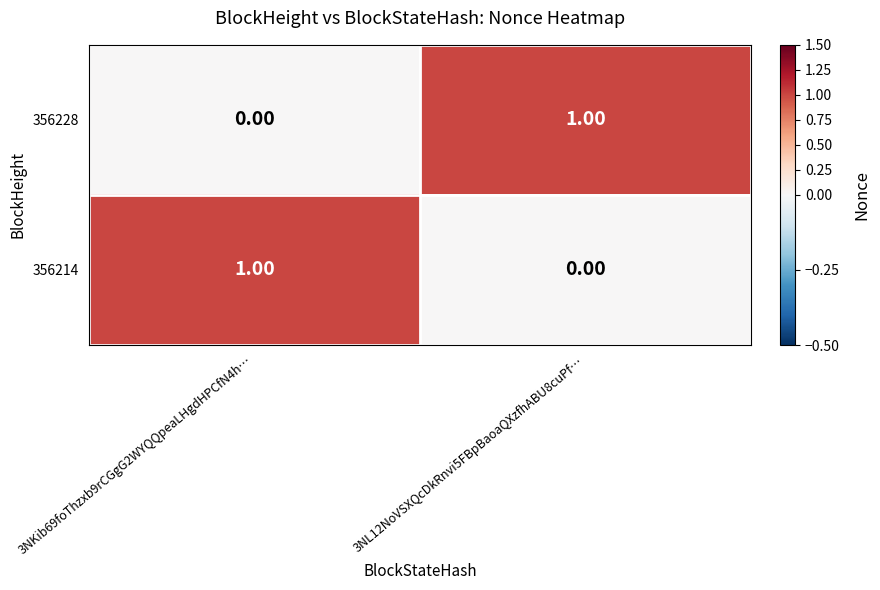

List the series in order of their peak value, highest first.

356228, 356214